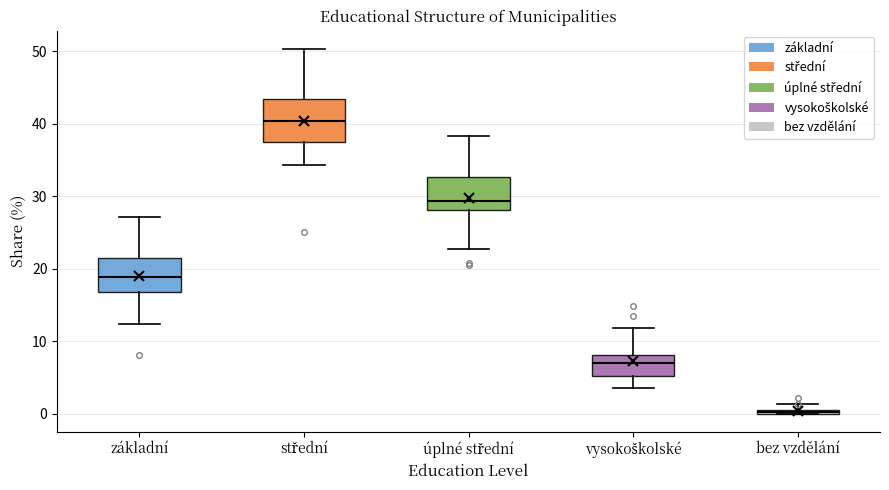

Comparing the boxes themselves (not the whiskers), which one is the tallest?

střední